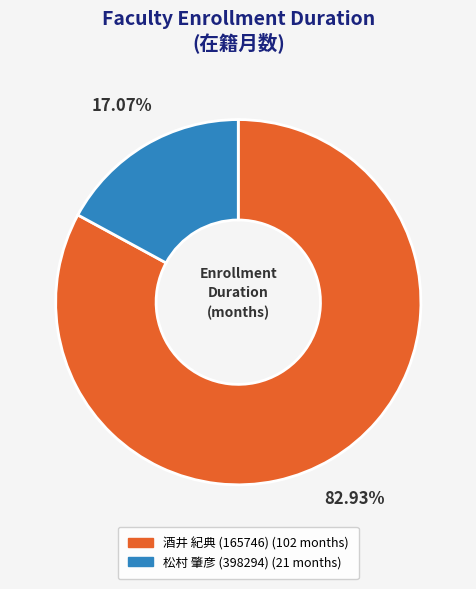

Count the number of slices in the pie.

2